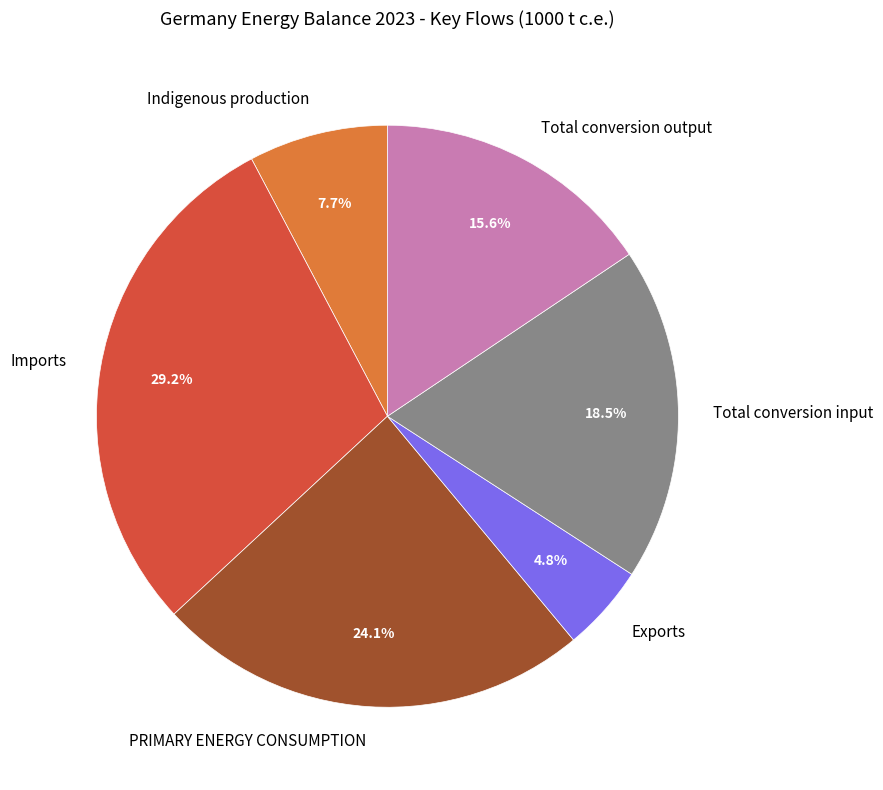

Rank the categories by value from lowest to highest.

Exports, Indigenous production, Total conversion output, Total conversion input, PRIMARY ENERGY CONSUMPTION, Imports